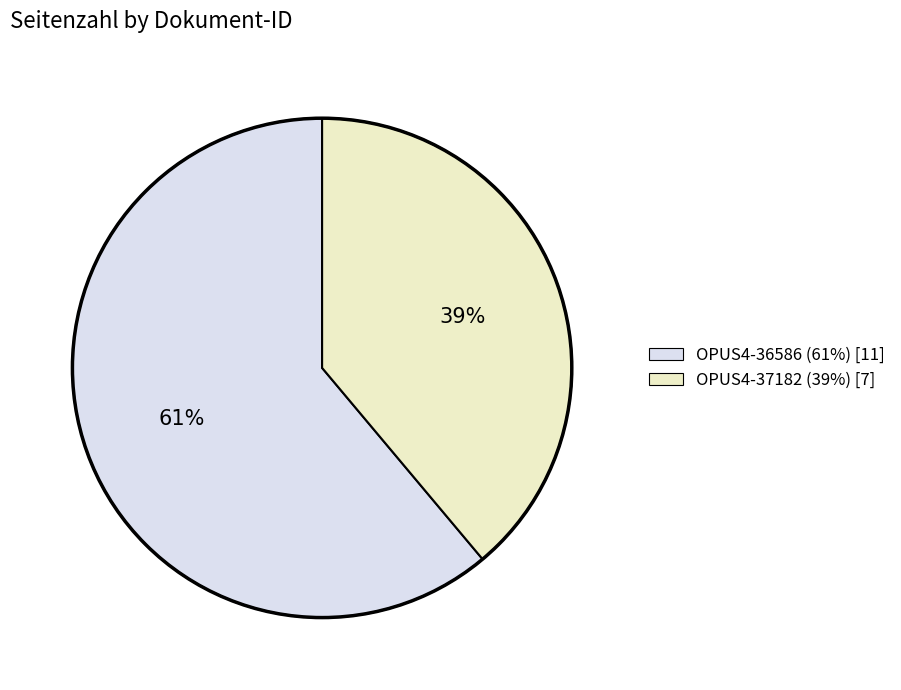

To the nearest percent, what is the average slice percentage?

50%